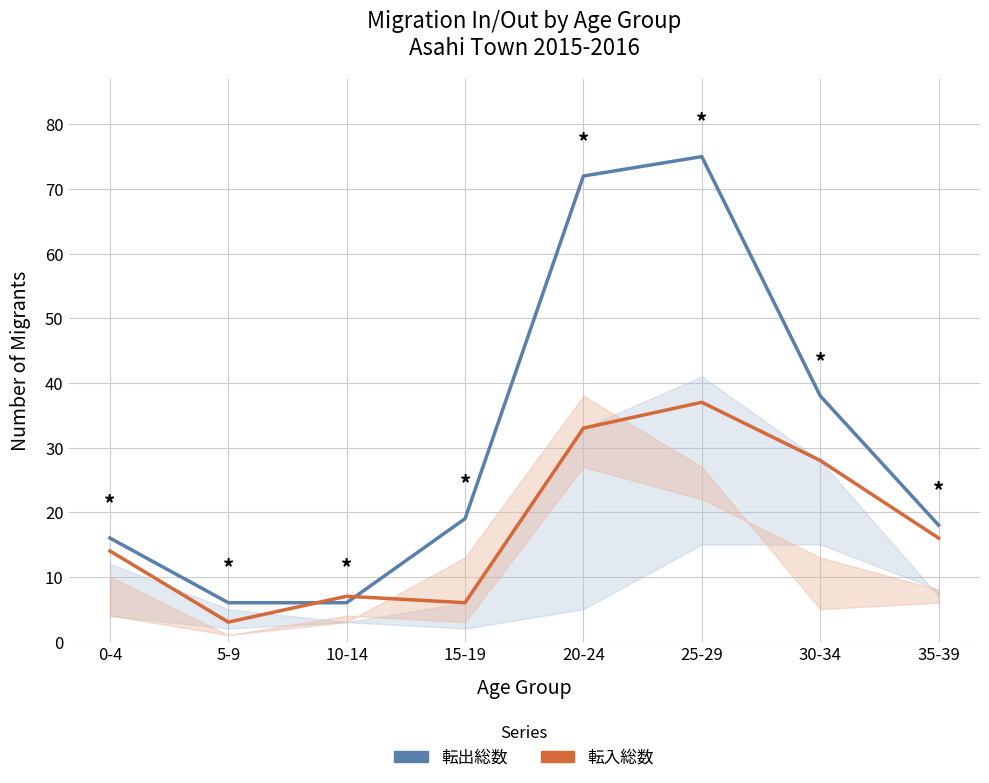

Reading right to left, extract all data points from this chart.

転出総数: 35-39=18	30-34=38	25-29=75	20-24=72	15-19=19	10-14=6	5-9=6	0-4=16
転入総数: 35-39=16	30-34=28	25-29=37	20-24=33	15-19=6	10-14=7	5-9=3	0-4=14